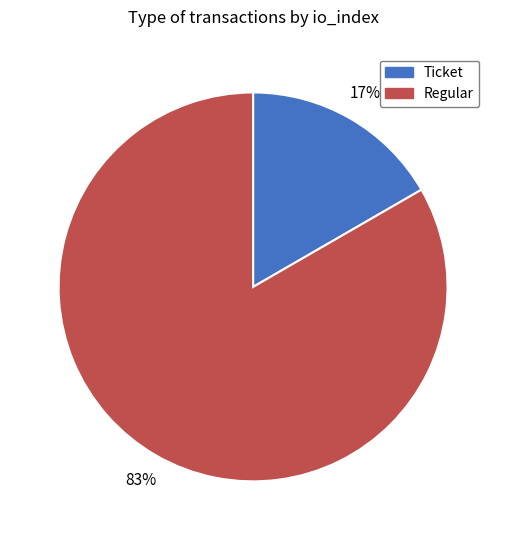

To the nearest percent, what is the average slice percentage?

50%